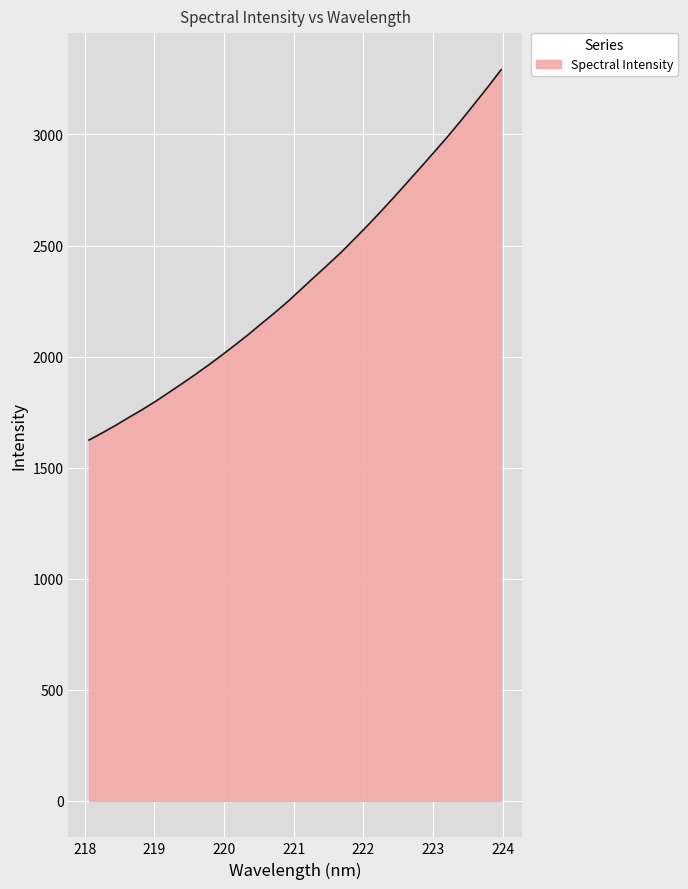

What is the maximum value shown in the chart?

3291.8